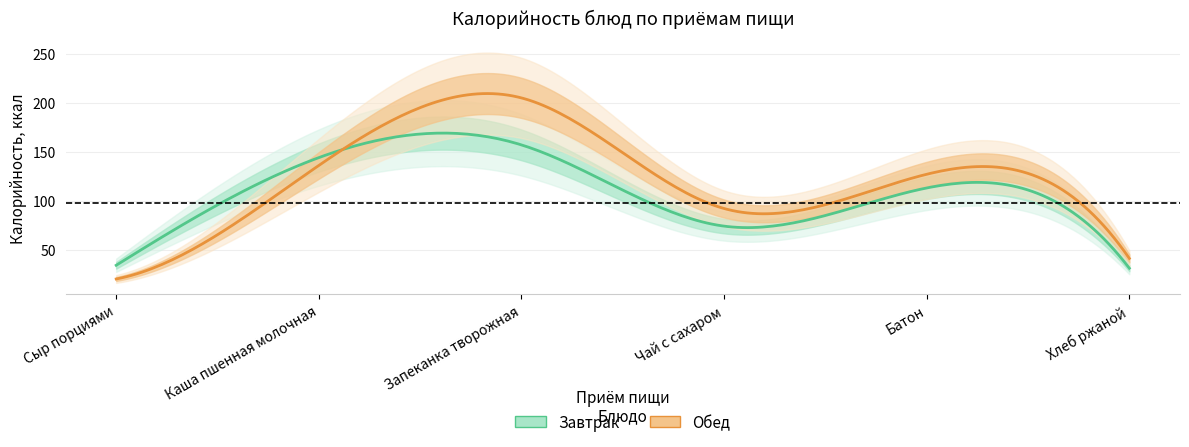

What is the difference between the highest and lowest values at Хлеб ржаной?

10